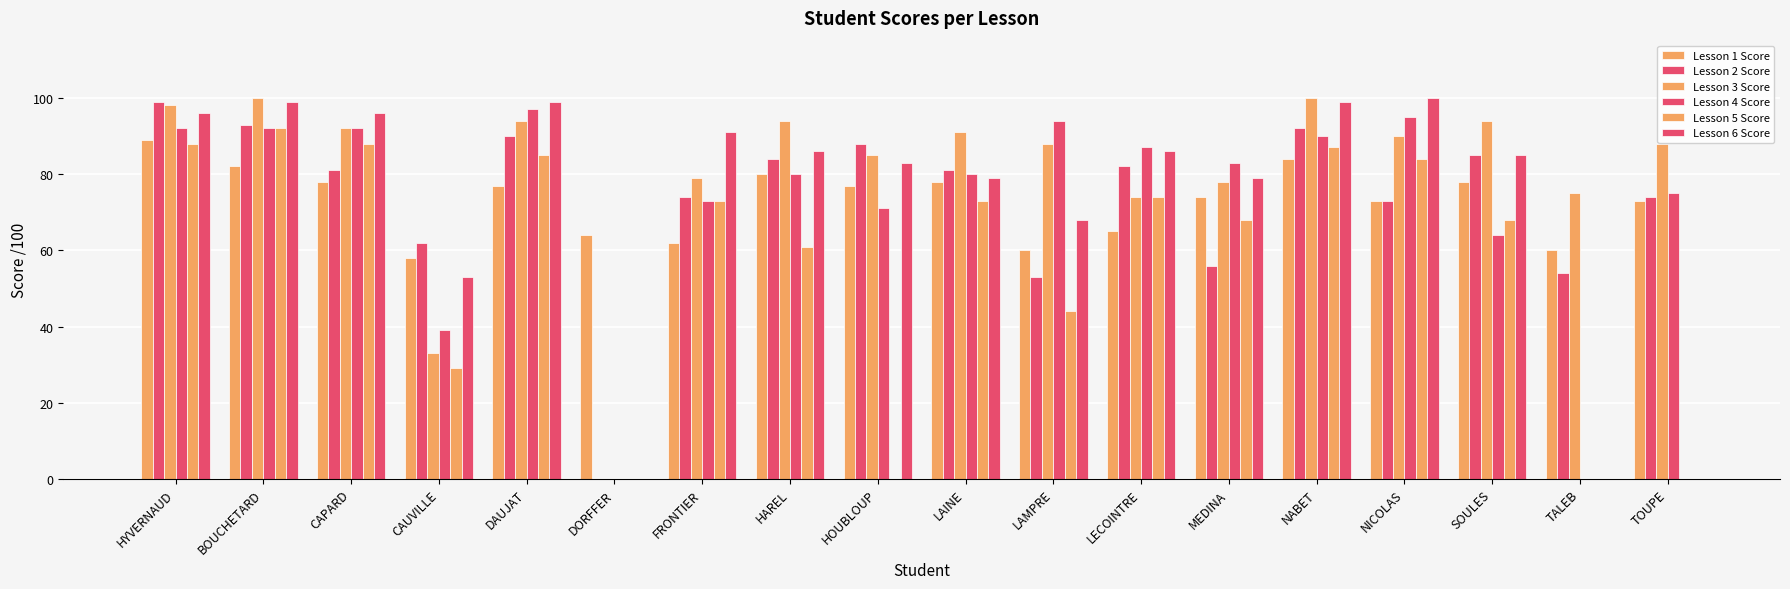

What is the maximum value shown in the chart?

100